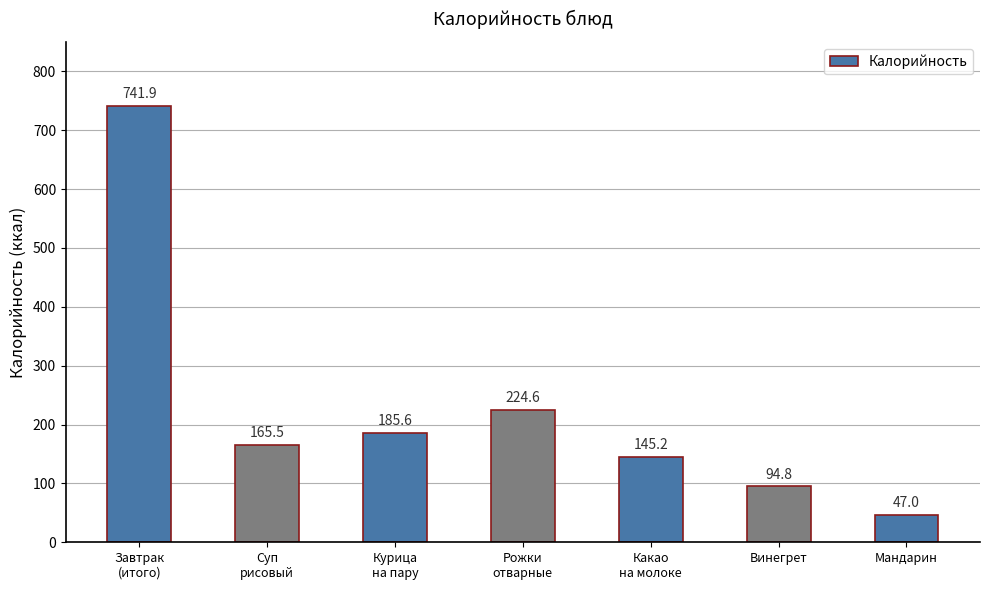

What is the difference between the second highest and minimum values?

177.6